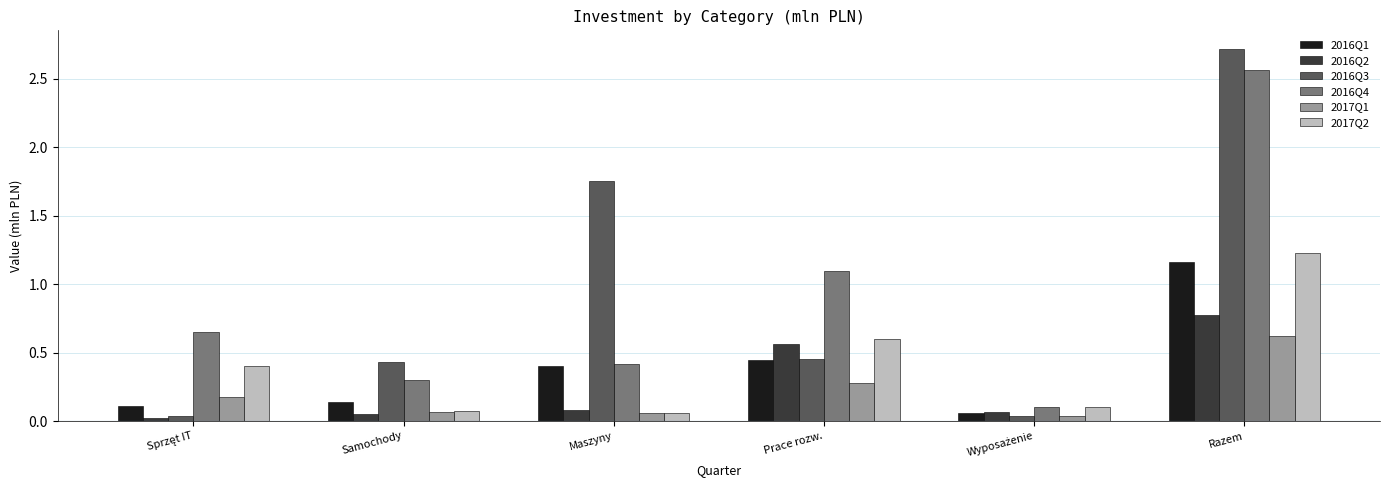

What is the average value of the 2016Q4 series?

0.9